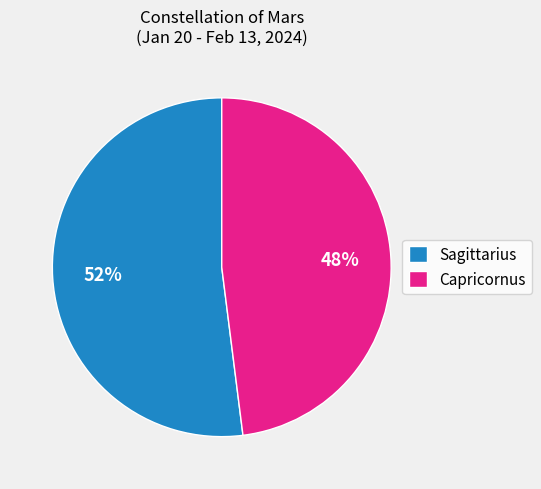

Rank the categories by value from lowest to highest.

Capricornus, Sagittarius